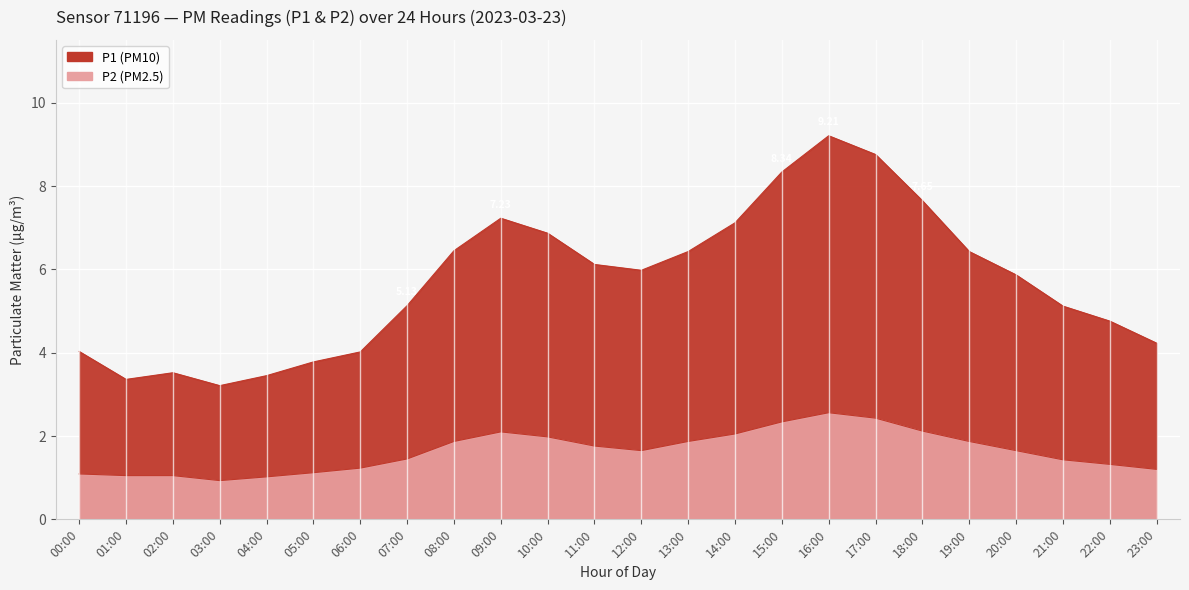

What is the label of the 2nd point from the right?

22:00